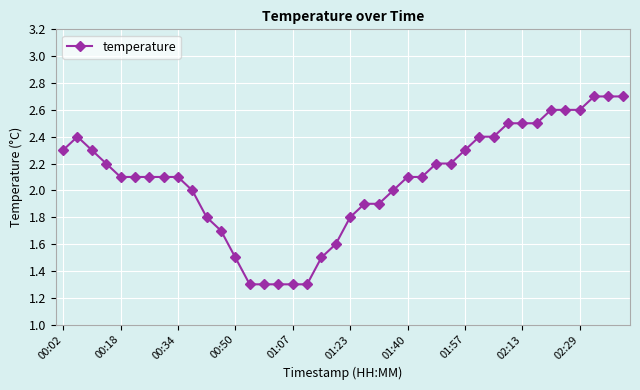

Count the number of categories in the chart.

40